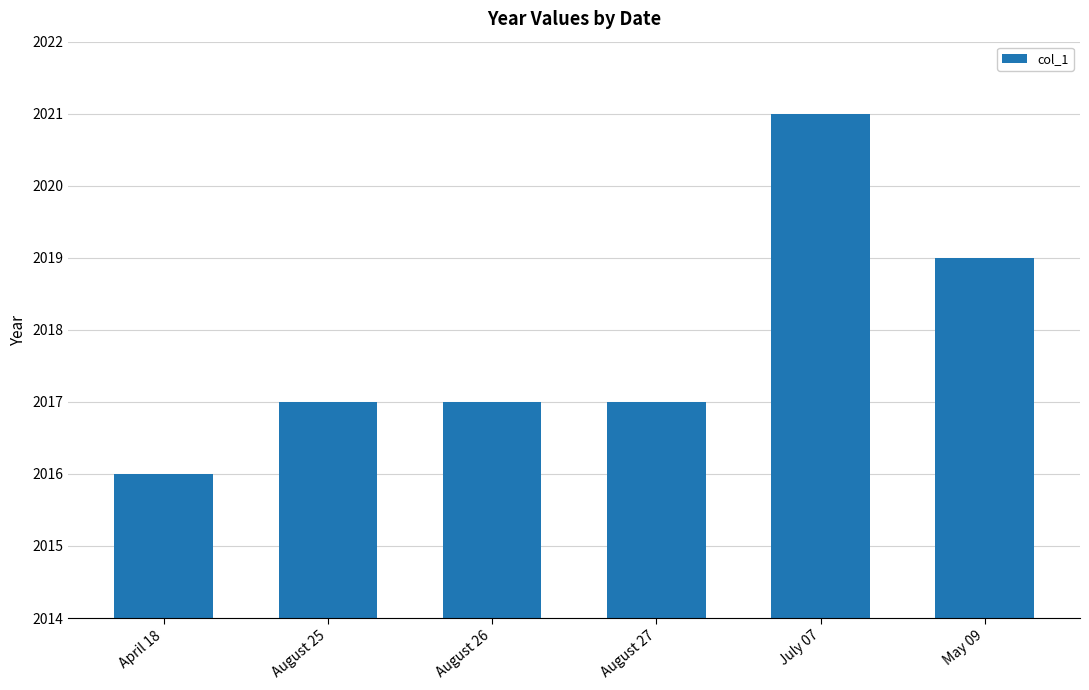

Reading left to right, transcribe all the data shown in this chart.

2016	2017	2017	2017	2021	2019